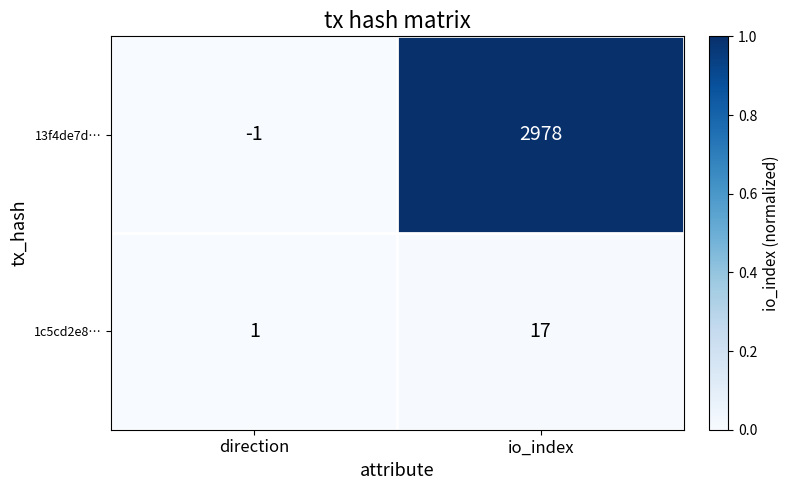

Rank the series by their average value, from lowest to highest.

1c5cd2e8…, 13f4de7d…